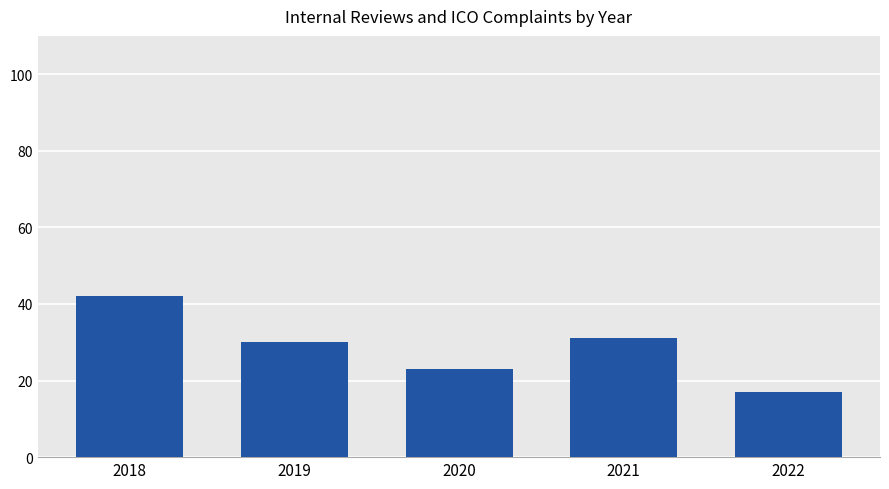

What is the difference between the maximum and minimum values?

25